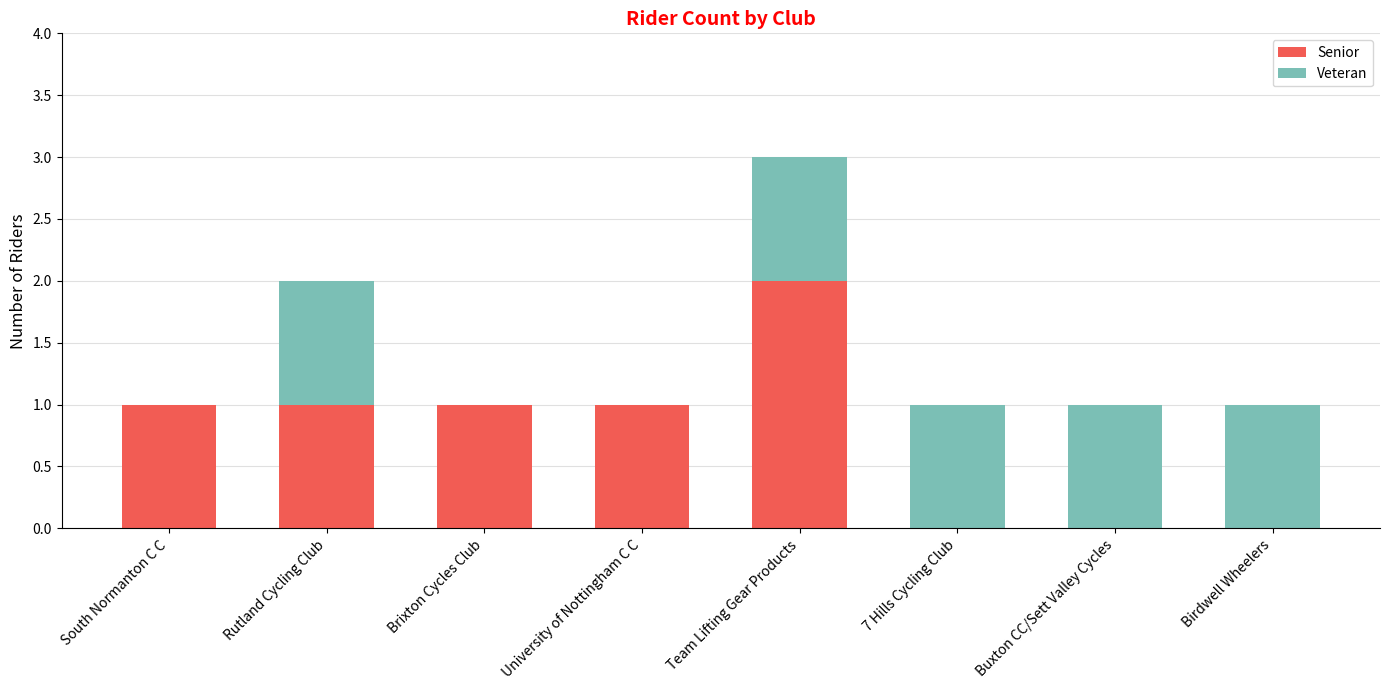

The value of Senior at South Normanton C C is 1. True or false?

True